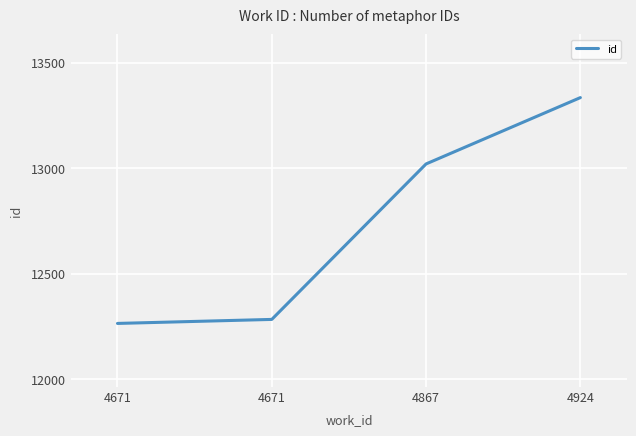

Count the number of data series in this chart.

1